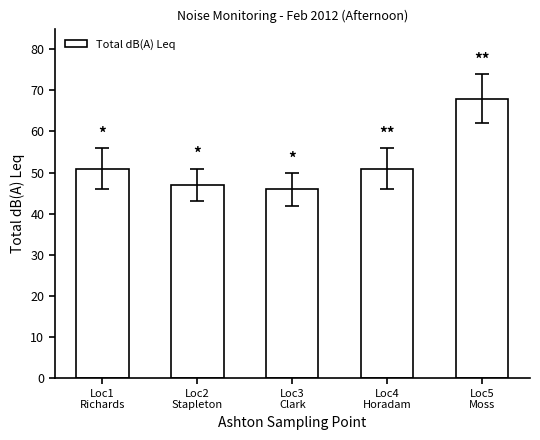

What is the sum of the values at Loc5
Moss and Loc2
Stapleton?

115